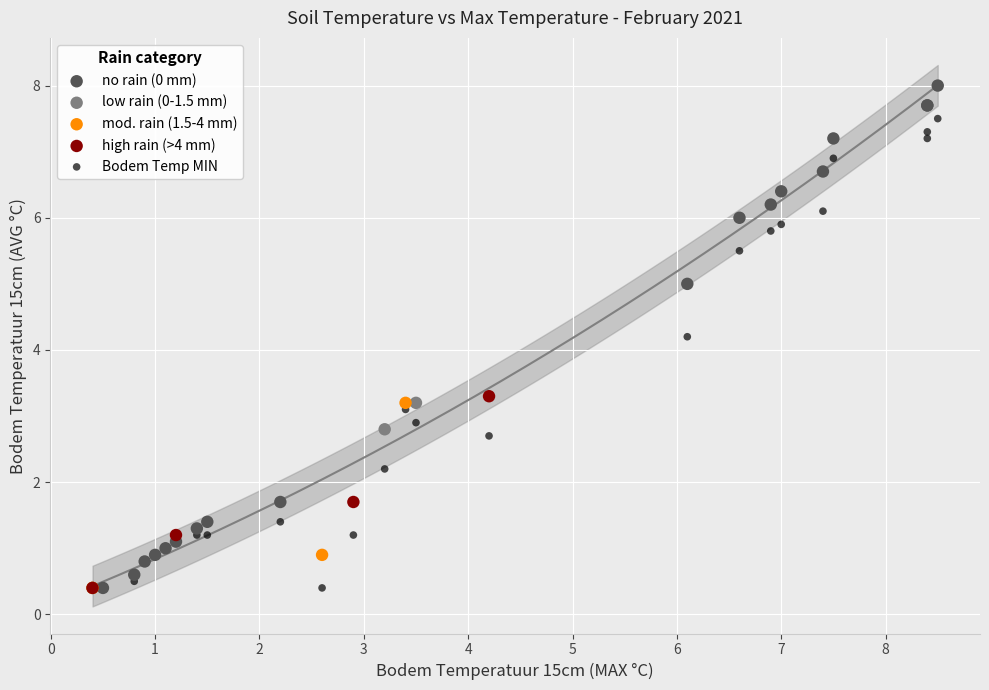

Which series has the largest Y range (max minus min)?

no rain (0 mm)